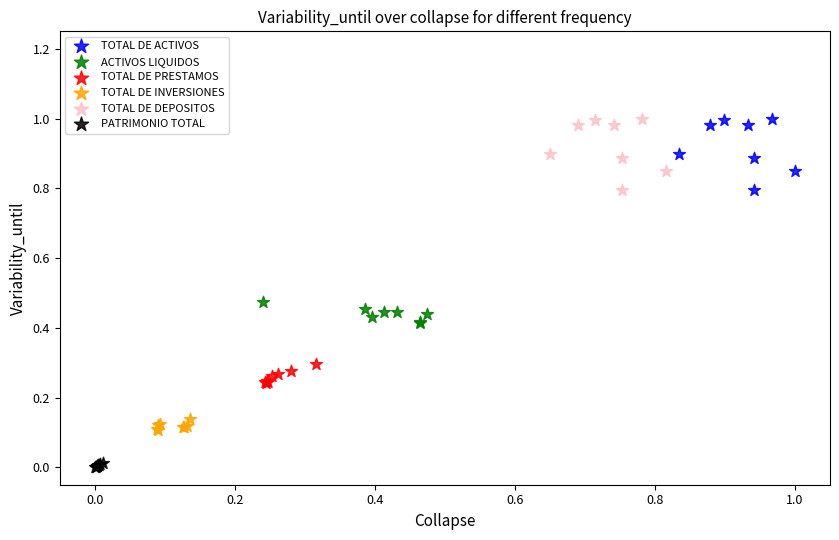

Which series reaches the minimum Y coordinate?

PATRIMONIO TOTAL